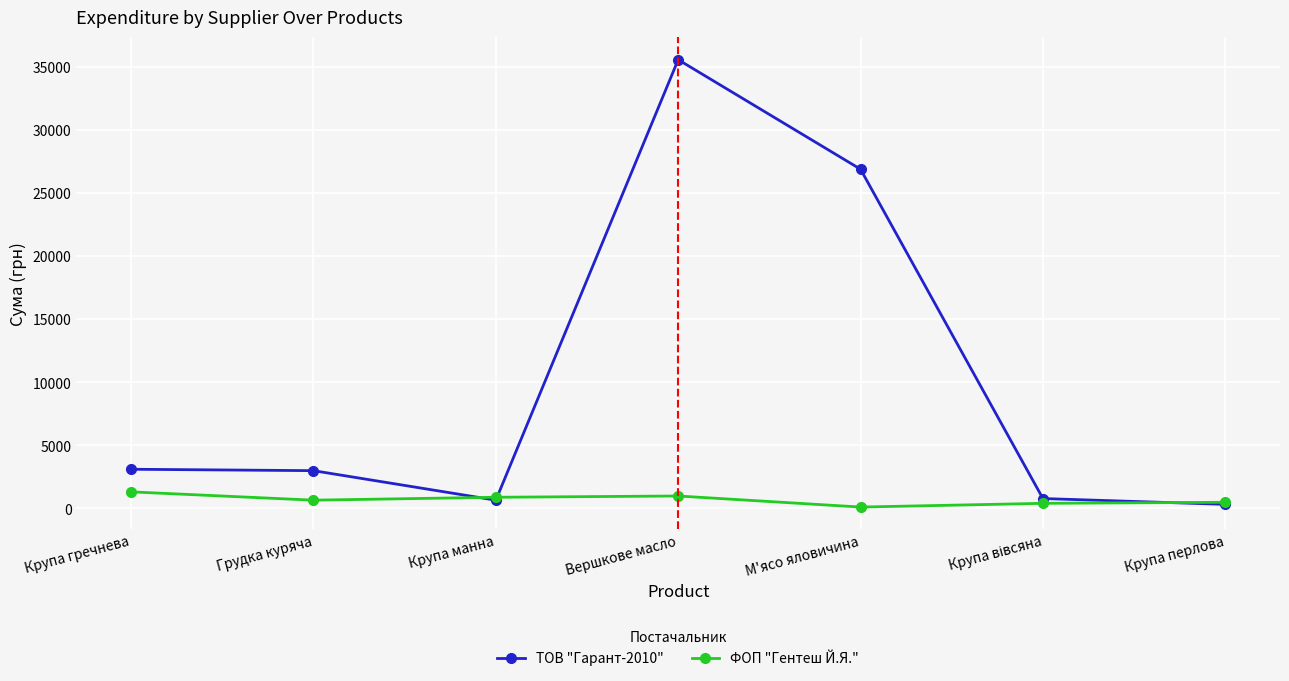

What are all the series names shown in the legend?

ТОВ "Гарант-2010", ФОП "Гентеш Й.Я."